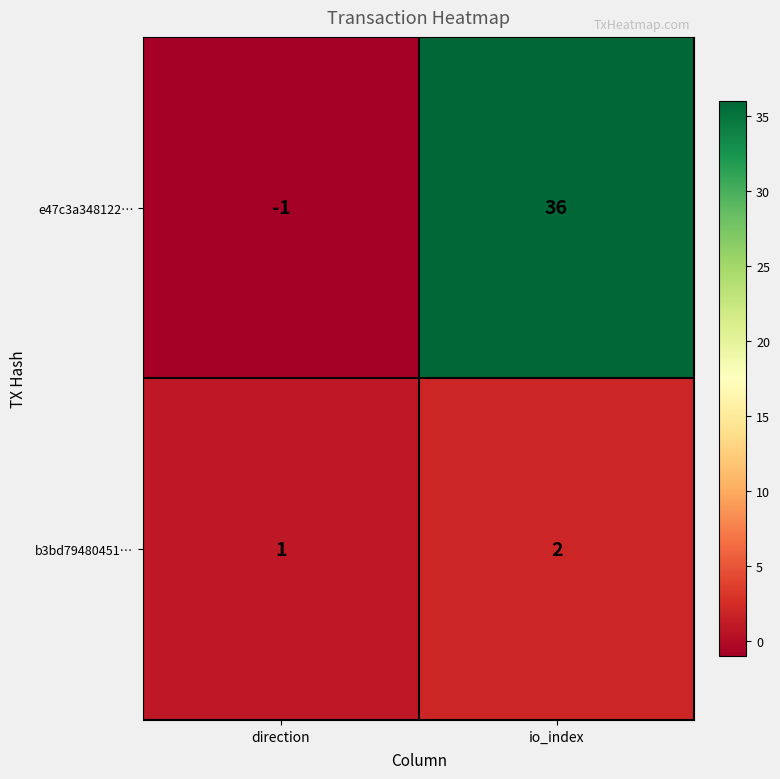

What is the maximum value shown in the chart?

36